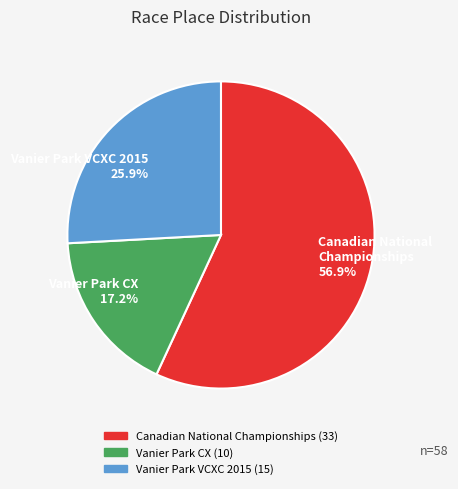

Which slice is the largest?

Canadian National Championships